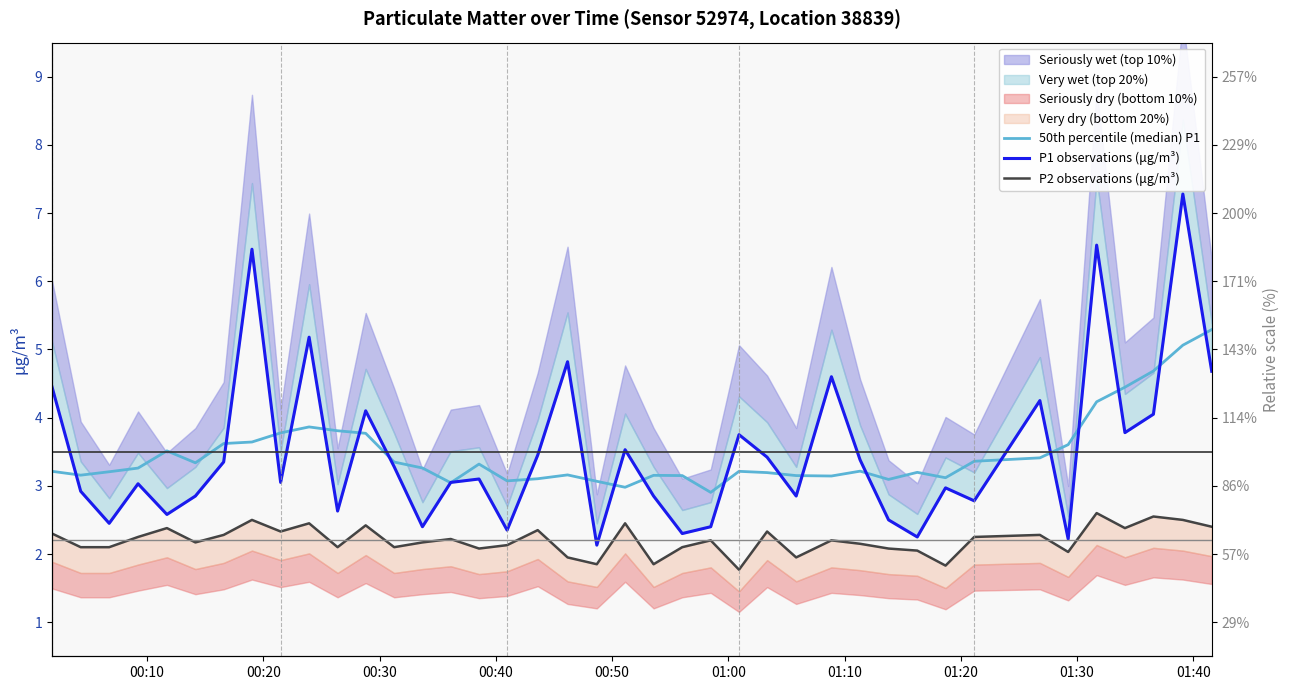

True or false: P1 observations (μg/m³) has a value of 1.6 at 27.

False